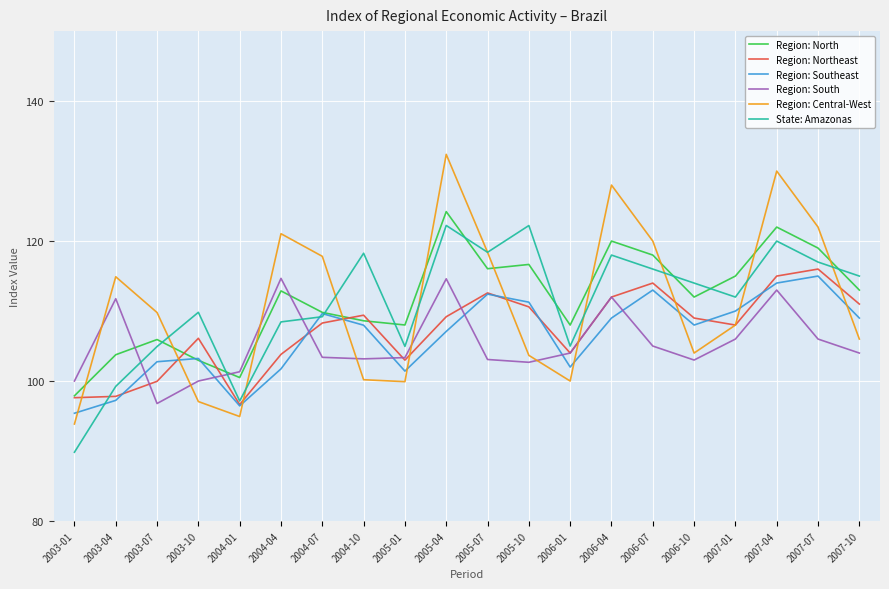

At how many categories does at least one series exceed 96?

20